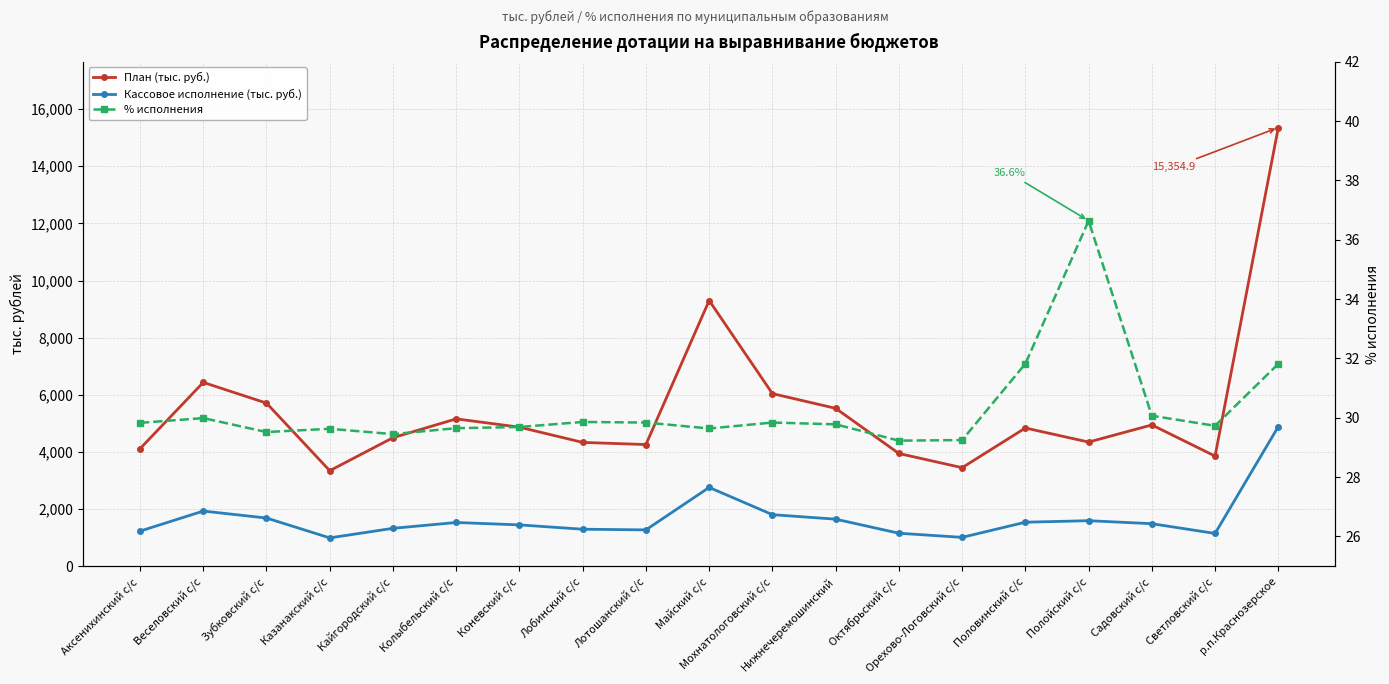

What is the value of the План (тыс. руб.) point at the 12th from the left?

5525.1